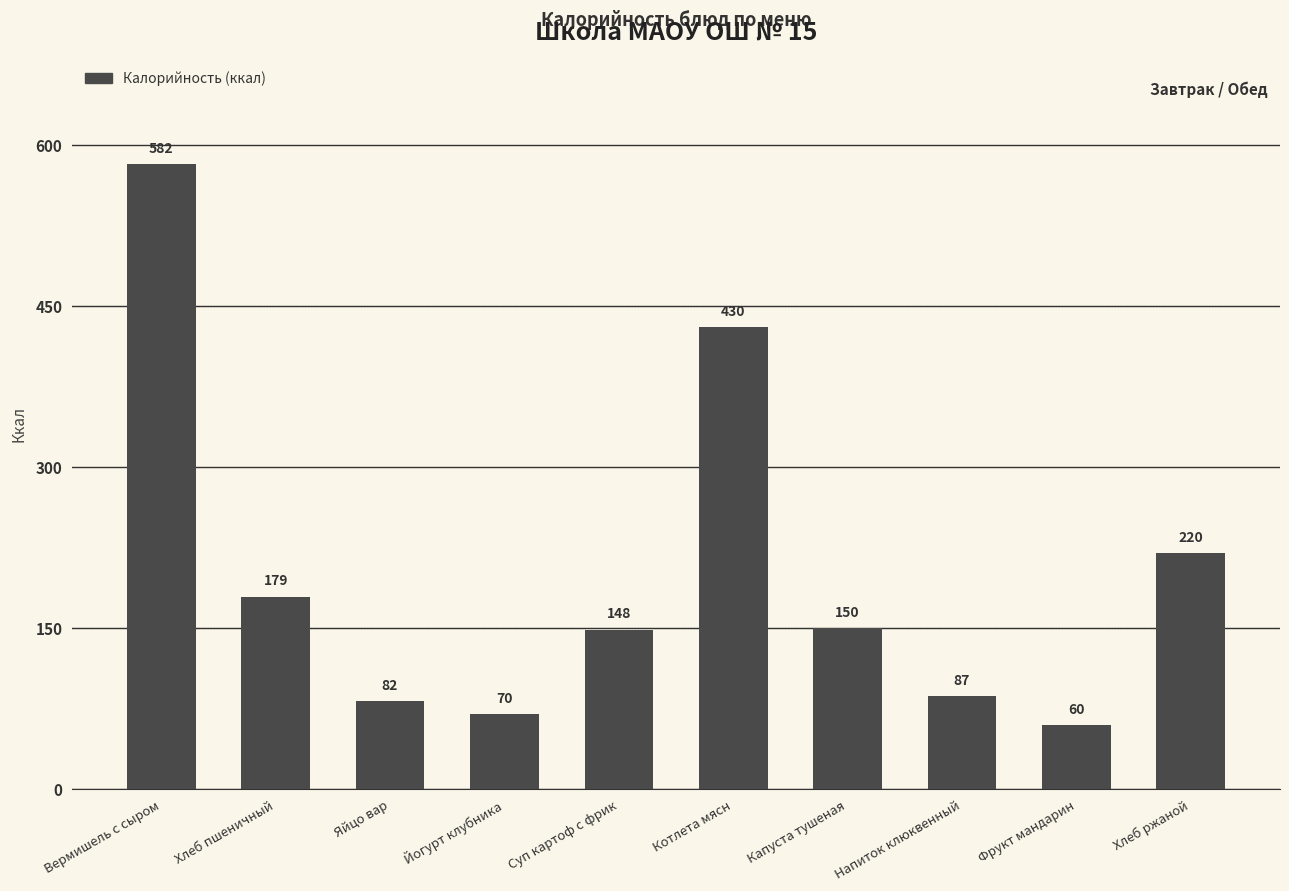

Rank the categories by value from highest to lowest.

Вермишель с сыром, Котлета мясн, Хлеб ржаной, Хлеб пшеничный, Капуста тушеная, Суп картоф с фрик, Напиток клюквенный, Яйцо вар, Йогурт клубника, Фрукт мандарин